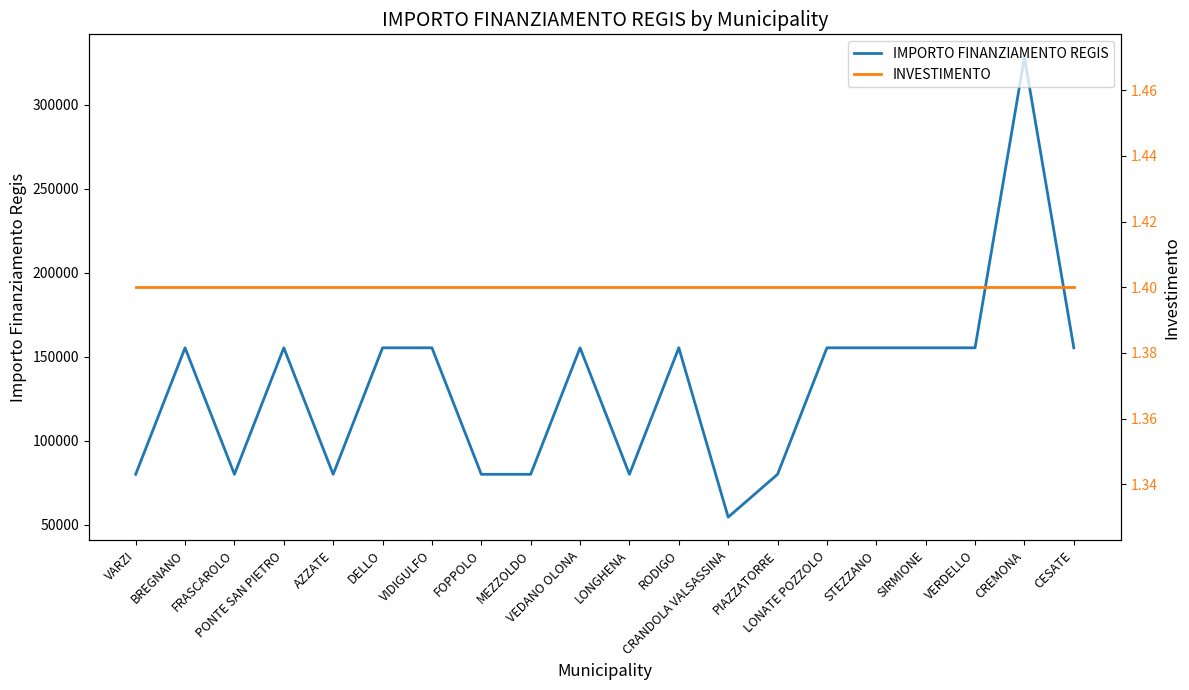

Between CREMONA and PONTE SAN PIETRO, which is larger?

CREMONA